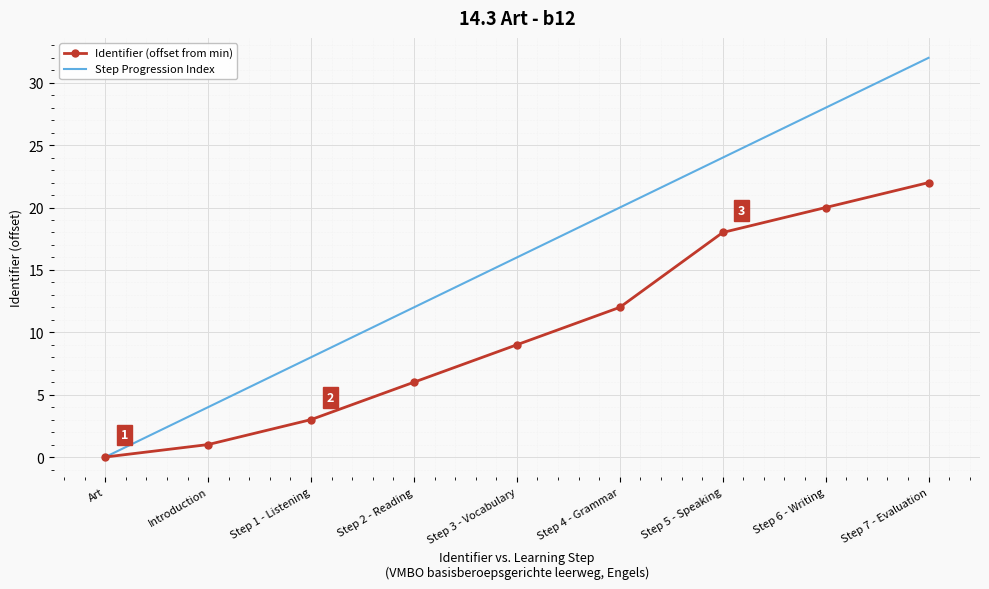

Where is Step Progression Index nearest to the value 16?

Step 3 - Vocabulary